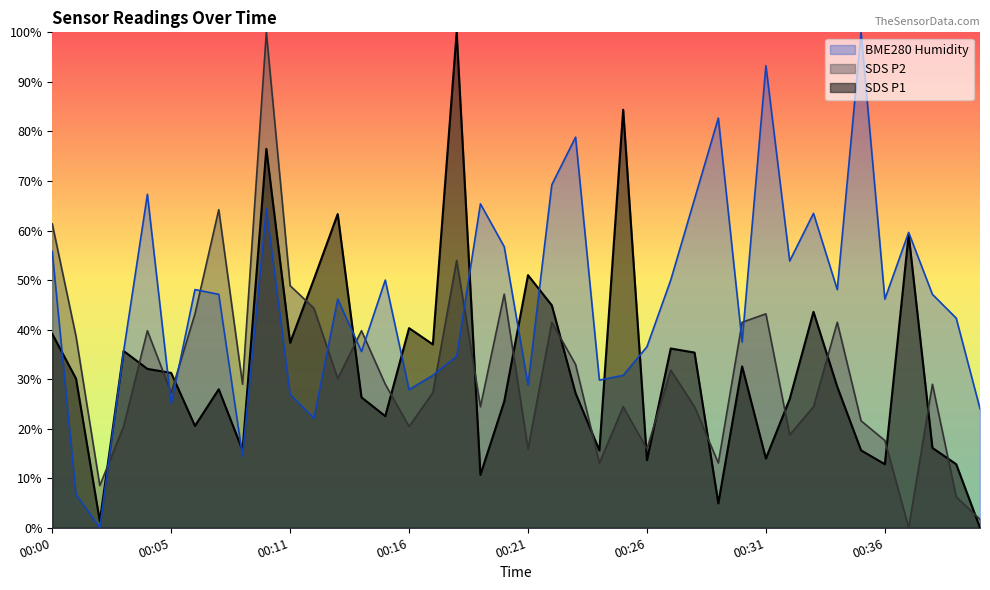

Does the chart display data point markers on the line(s)?

No